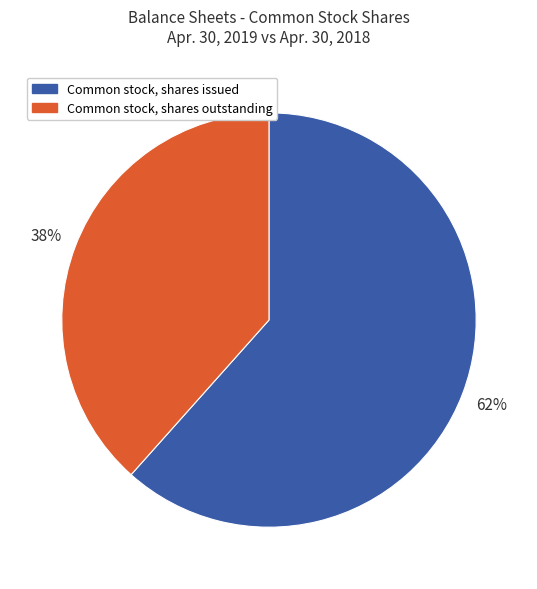

Approximately how many times larger is the value at Common stock, shares issued compared to Common stock, shares outstanding?

1.6